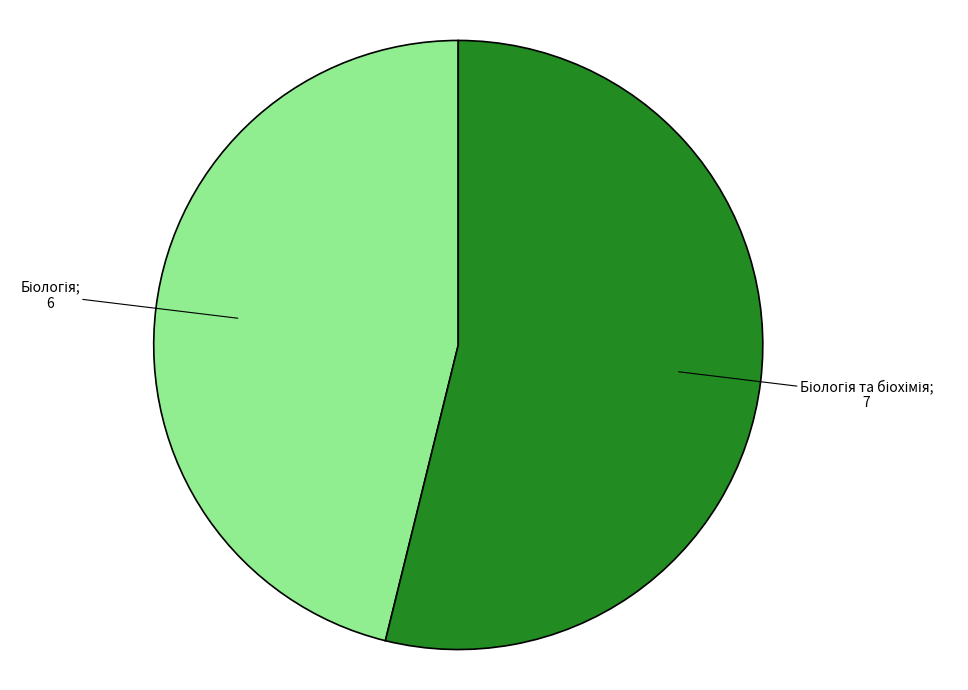

What is the smallest slice in the pie chart?

Біологія